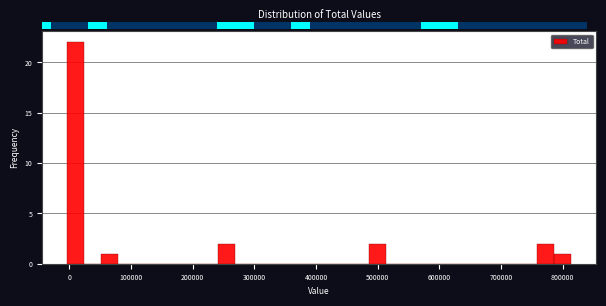

Around what value on the x-axis is the tallest bar? Give the approximate position of its centre, as read against the axis.

10000